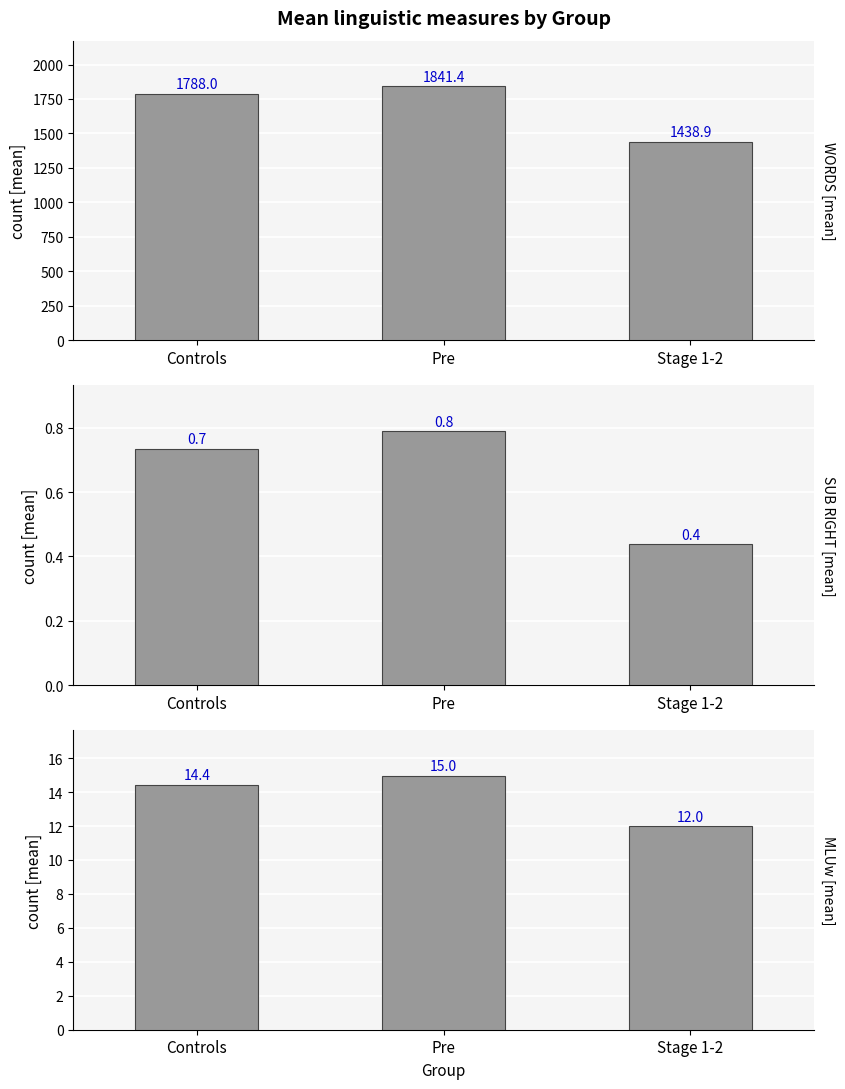

What is the label of the 3rd bar from the left?

Stage 1-2